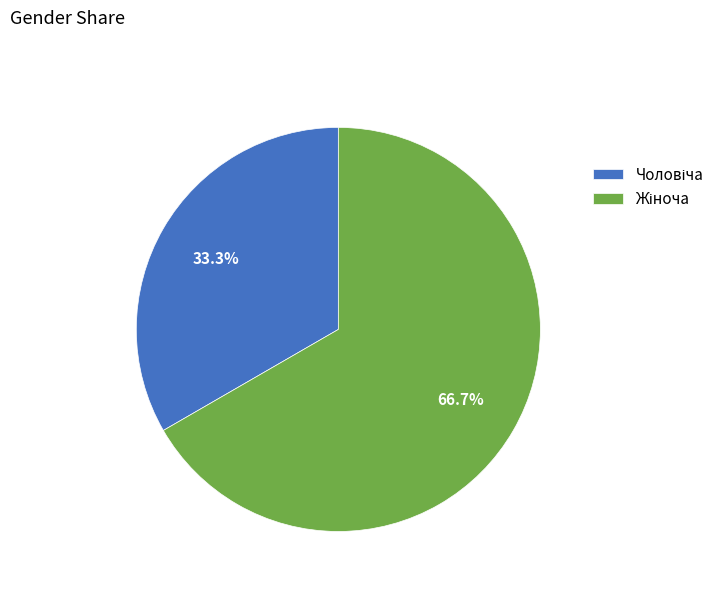

Is there any slice that represents more than half of the pie?

Yes